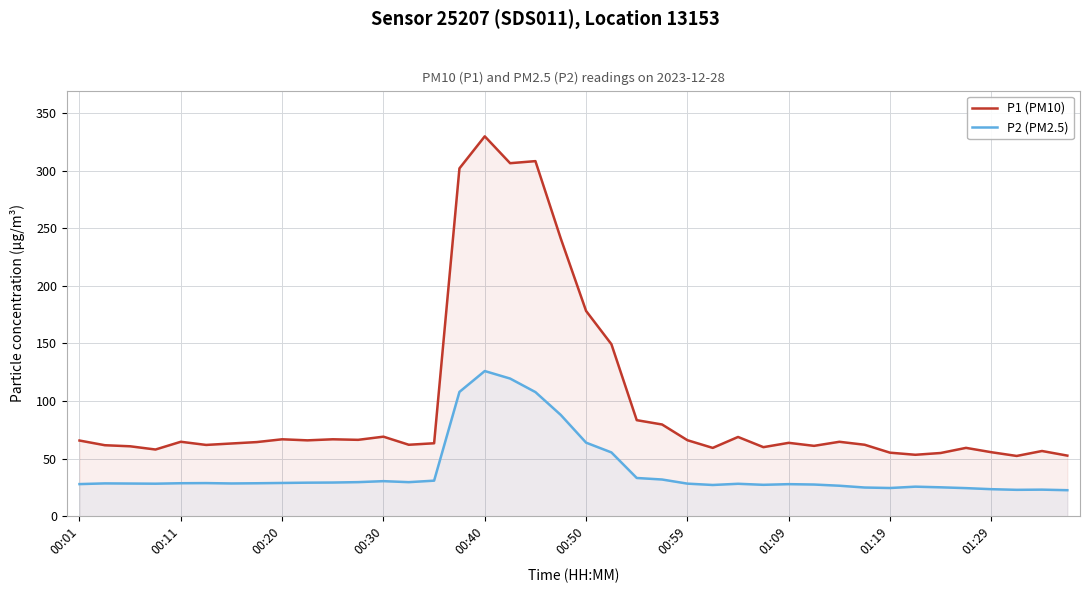

How many interior local valleys does the P2 (PM2.5) series have?

7